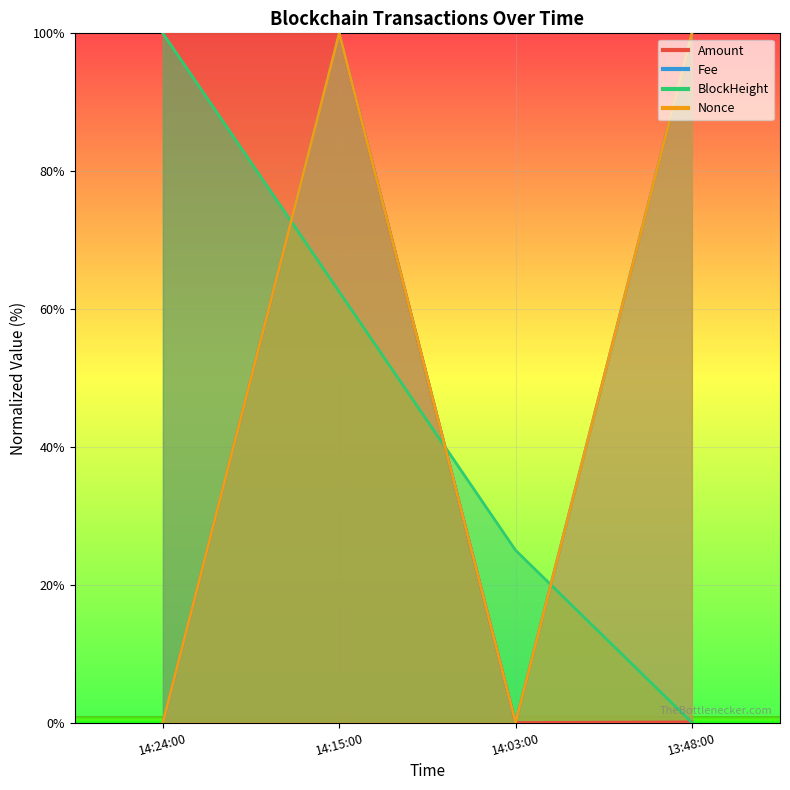

True or false: Fee and Nonce intersect in this chart.

False